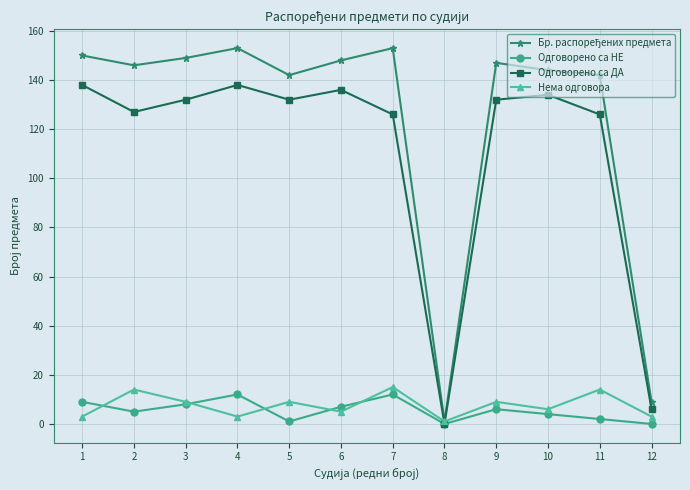

At how many categories does at least one series exceed 70?

10